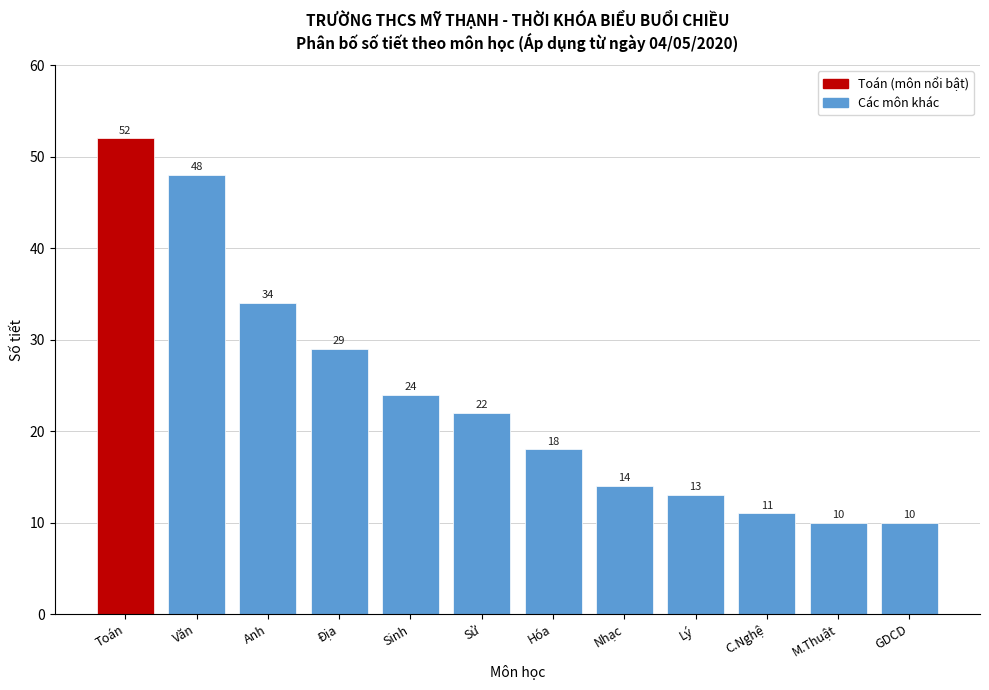

Reading left to right, list all the values displayed in this chart.

Toán=52	Văn=48	Anh=34	Địa=29	Sinh=24	Sử=22	Hóa=18	Nhạc=14	Lý=13	C.Nghệ=11	M.Thuật=10	GDCD=10